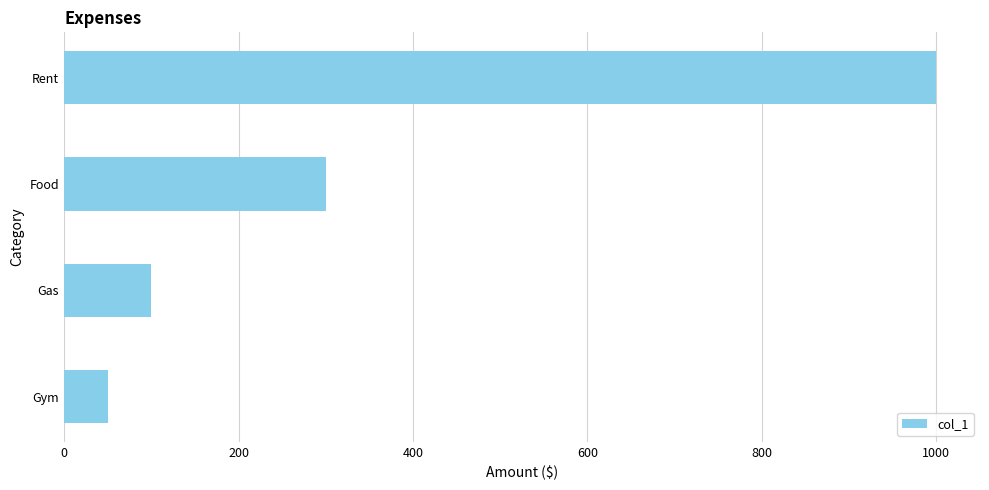

What is the smallest value displayed?

50